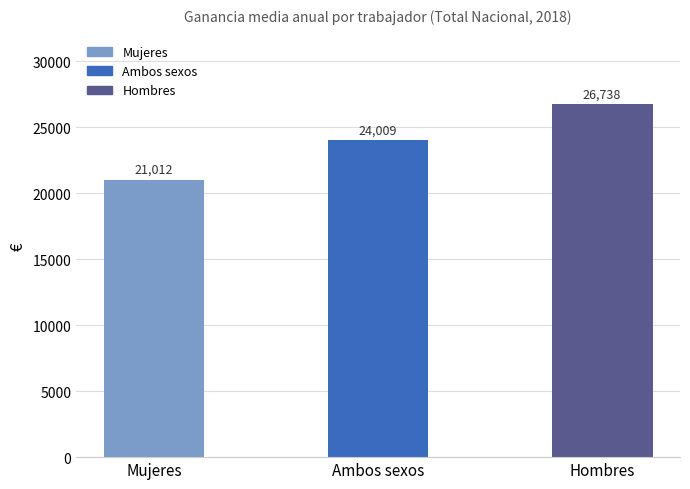

Approximately how many times larger is the value at Ambos sexos compared to Hombres?

0.9